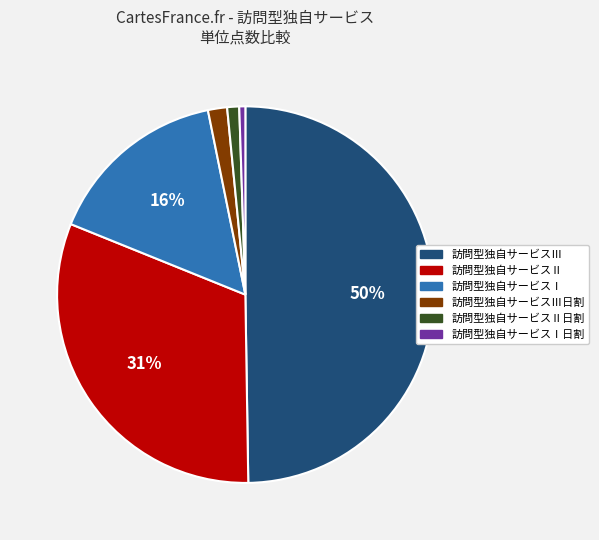

To the nearest percent, what is the average slice percentage?

17%